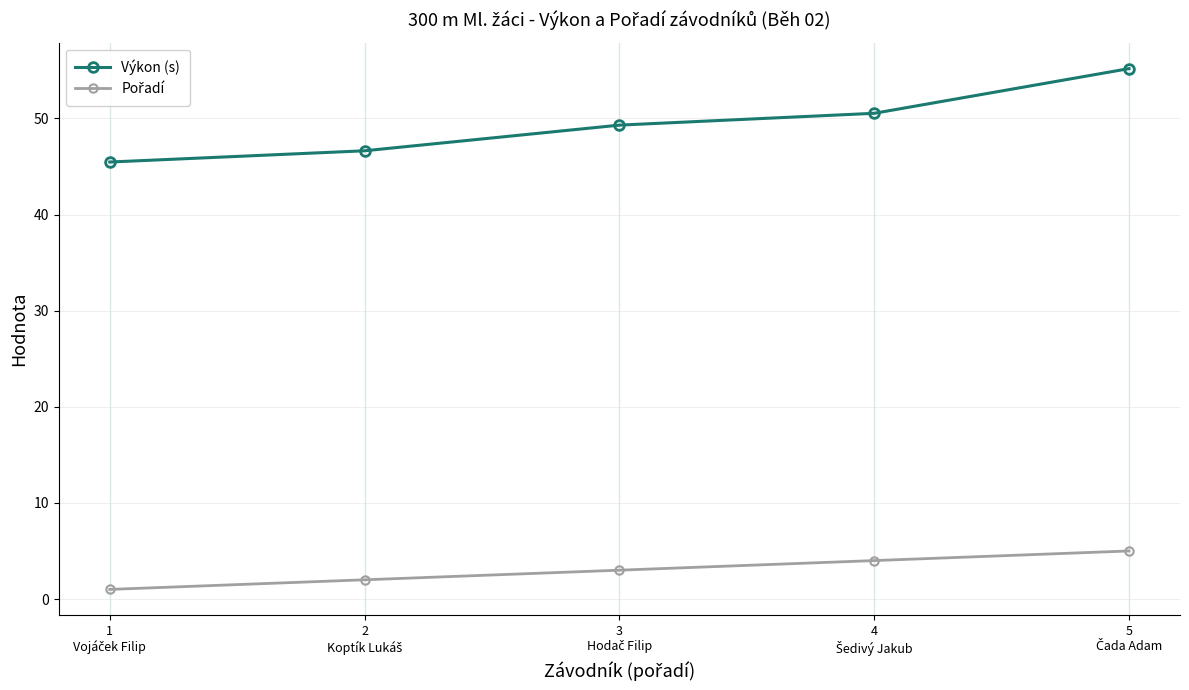

What is the average value of the Výkon (s) series?

49.4